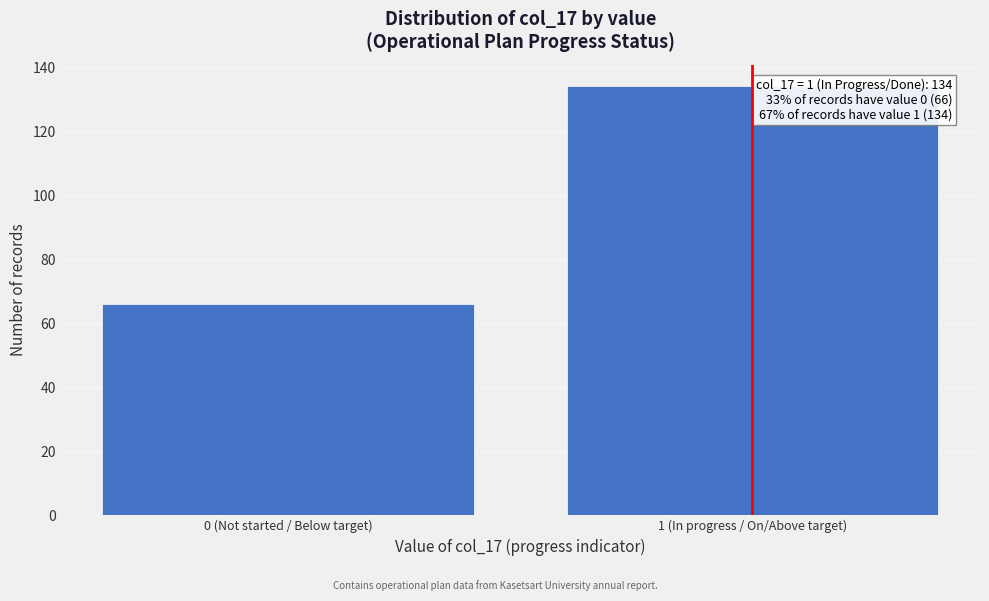

Reading left to right, what are all the values shown in this chart?

0 (Not started / Below target)=66	1 (In progress / On/Above target)=134